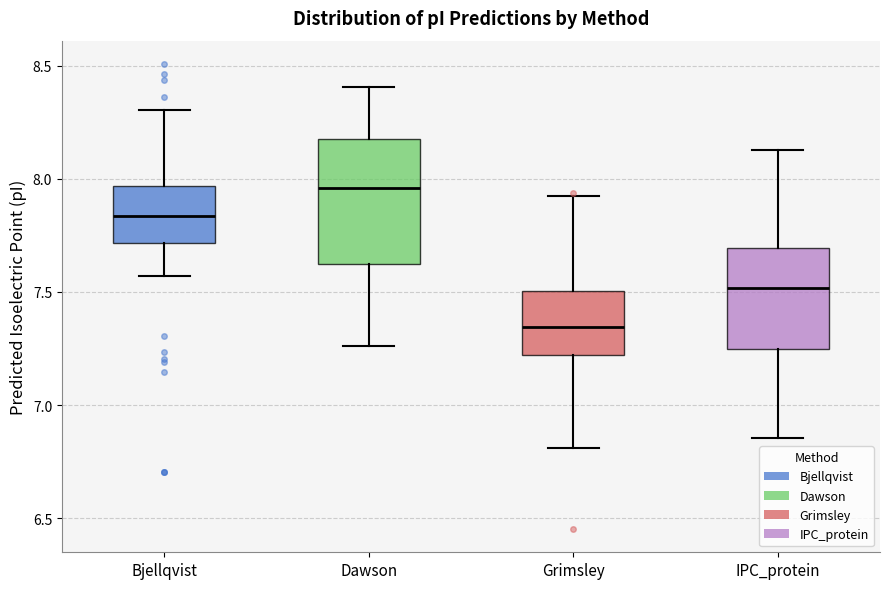

Which box's median line is the highest?

Dawson